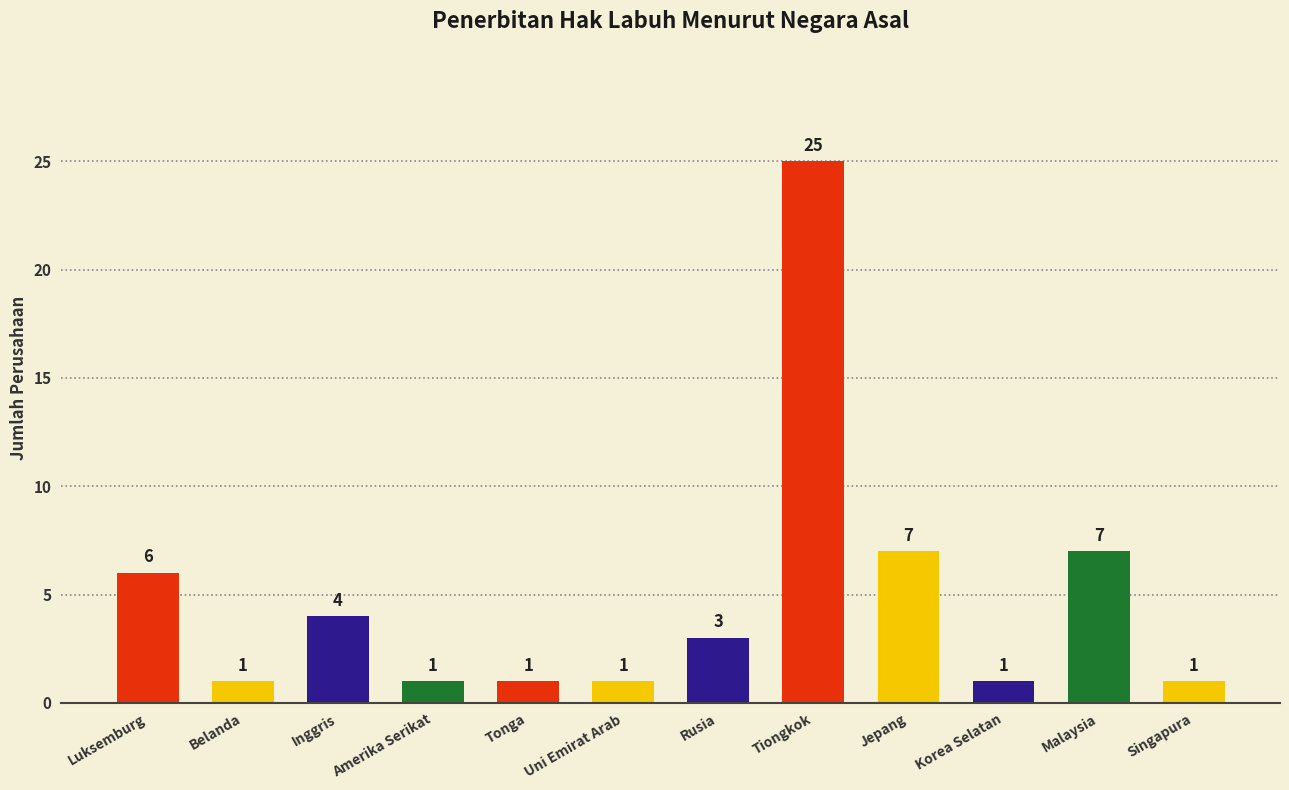

What is the average value?

5